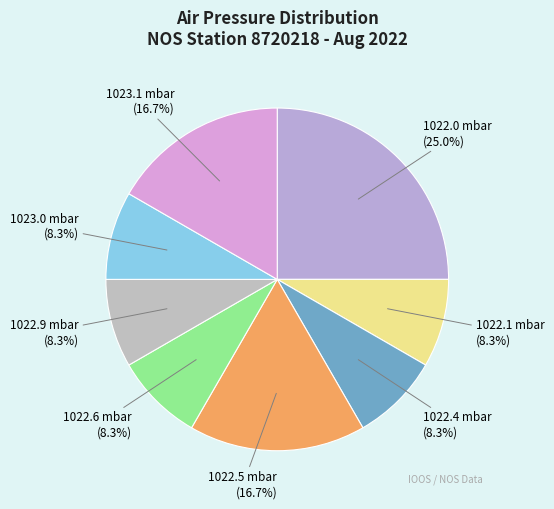

What percentage is NOT represented by 1022.6 mbar (8.3%)?

91.7%